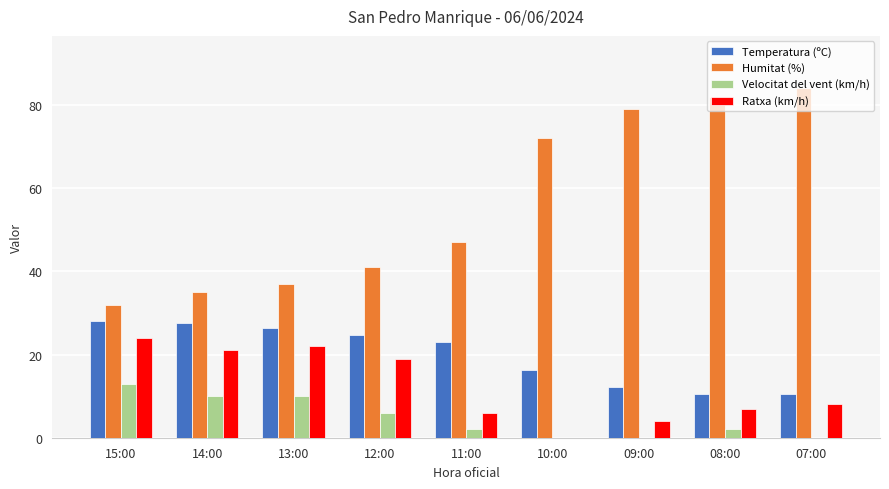

What is the difference between the Ratxa (km/h) values at 15:00 and 12:00?

5.0